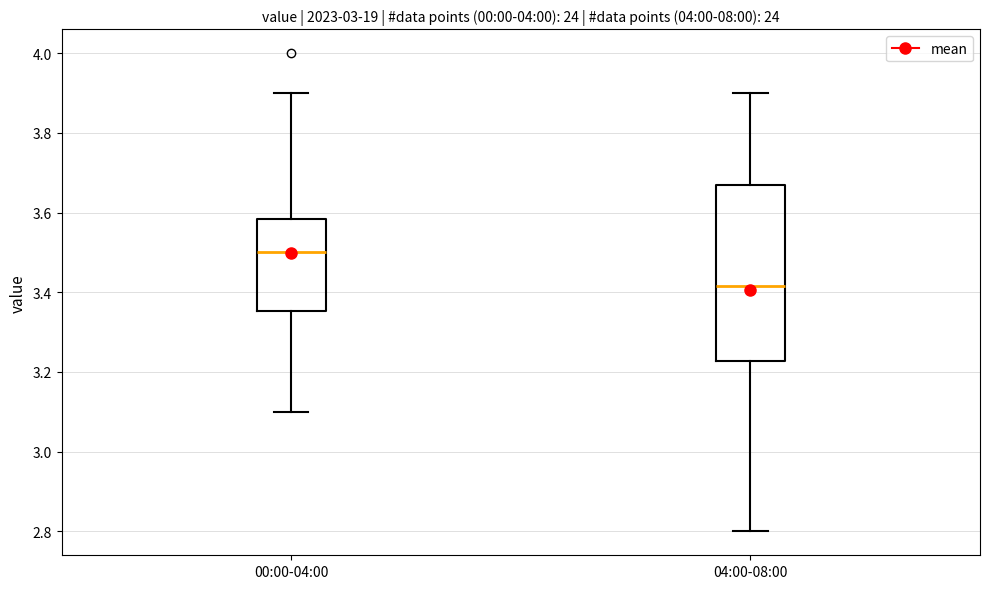

Reading left to right, read every box against the y-axis: the position of its median line, the range the box covers, and the ends of its whiskers. The values are not printed on the chart, so give them approximately, as read against the axis.

00:00-04:00: median 3.50, box 3.36 to 3.58, whiskers 3.10 to 3.90
04:00-08:00: median 3.42, box 3.22 to 3.68, whiskers 2.80 to 3.90